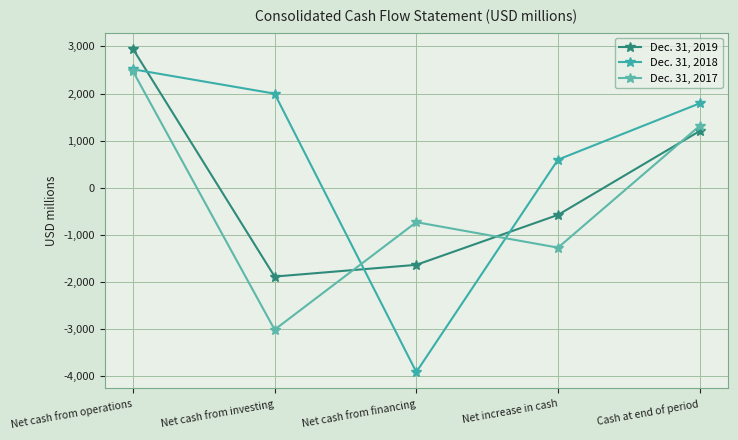

How many data points in Dec. 31, 2018 are less than 1791?

2